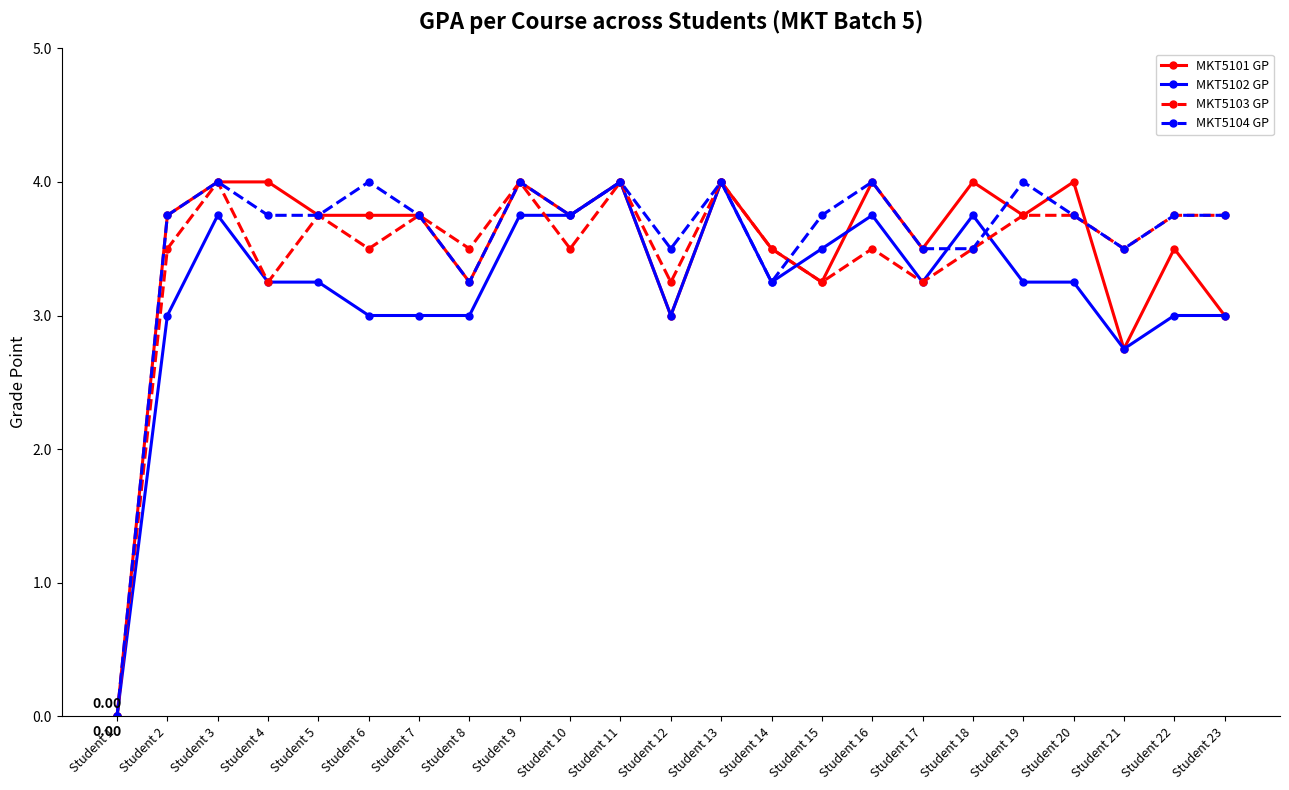

True or false: MKT5101 GP has more than 1 interior local peaks.

True